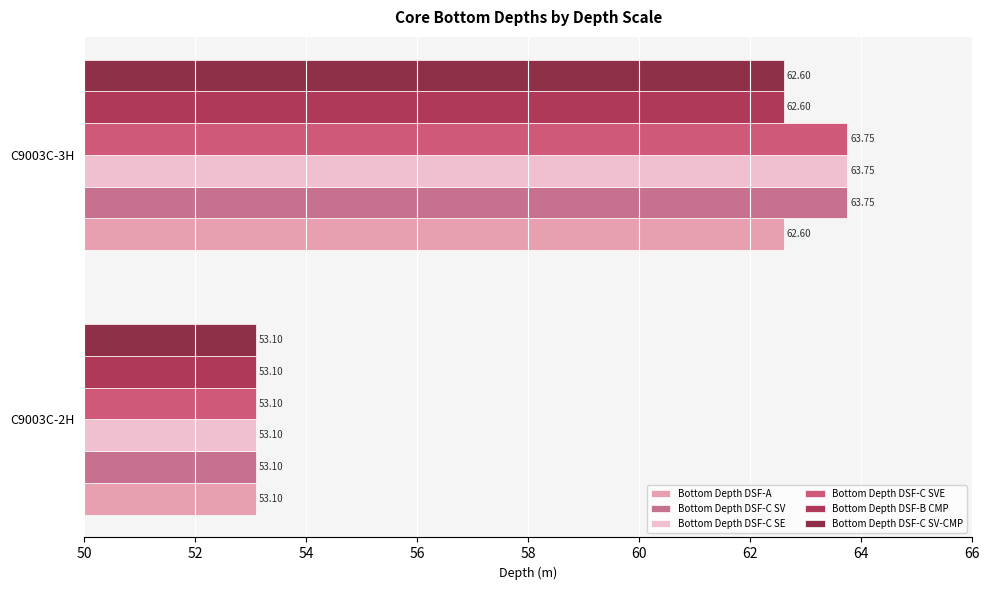

What is the greatest value displayed?

63.8